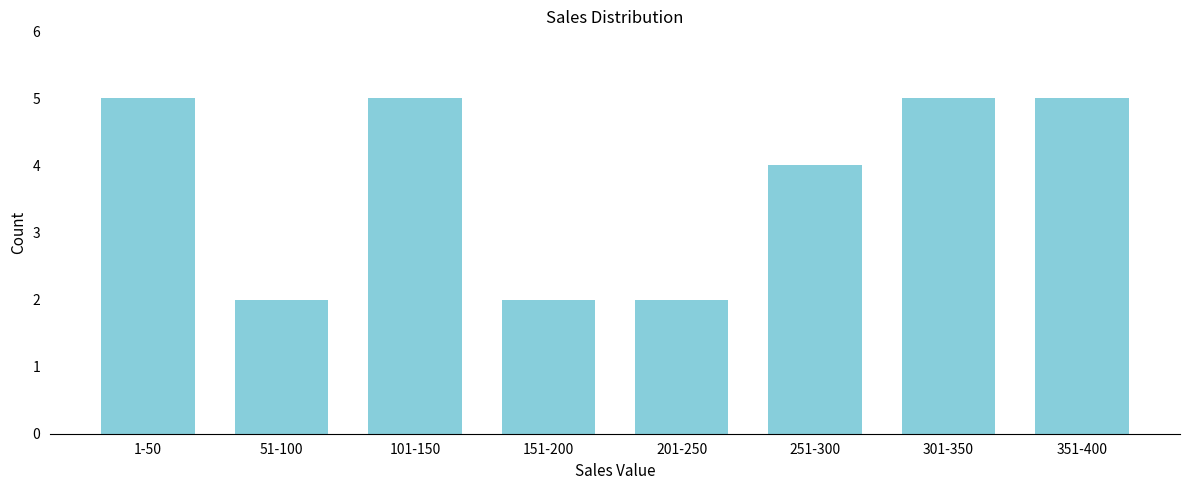

Reading right to left, transcribe all the data shown in this chart.

351-400=5	301-350=5	251-300=4	201-250=2	151-200=2	101-150=5	51-100=2	1-50=5